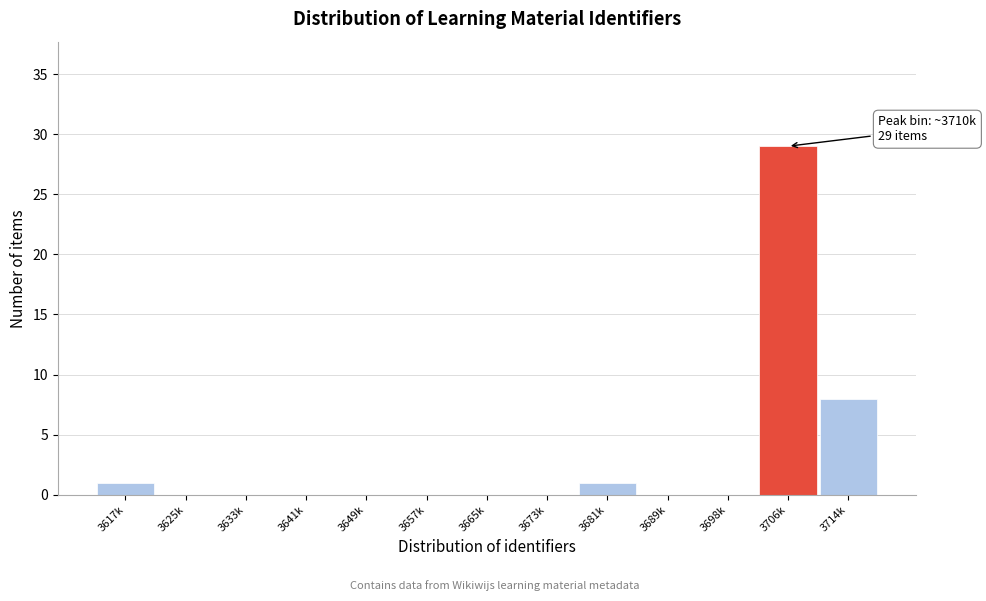

Reading left to right, transcribe all the data shown in this chart.

3617k=1	3625k=0	3633k=0	3641k=0	3649k=0	3657k=0	3665k=0	3673k=0	3681k=1	3689k=0	3698k=0	3706k=29	3714k=8